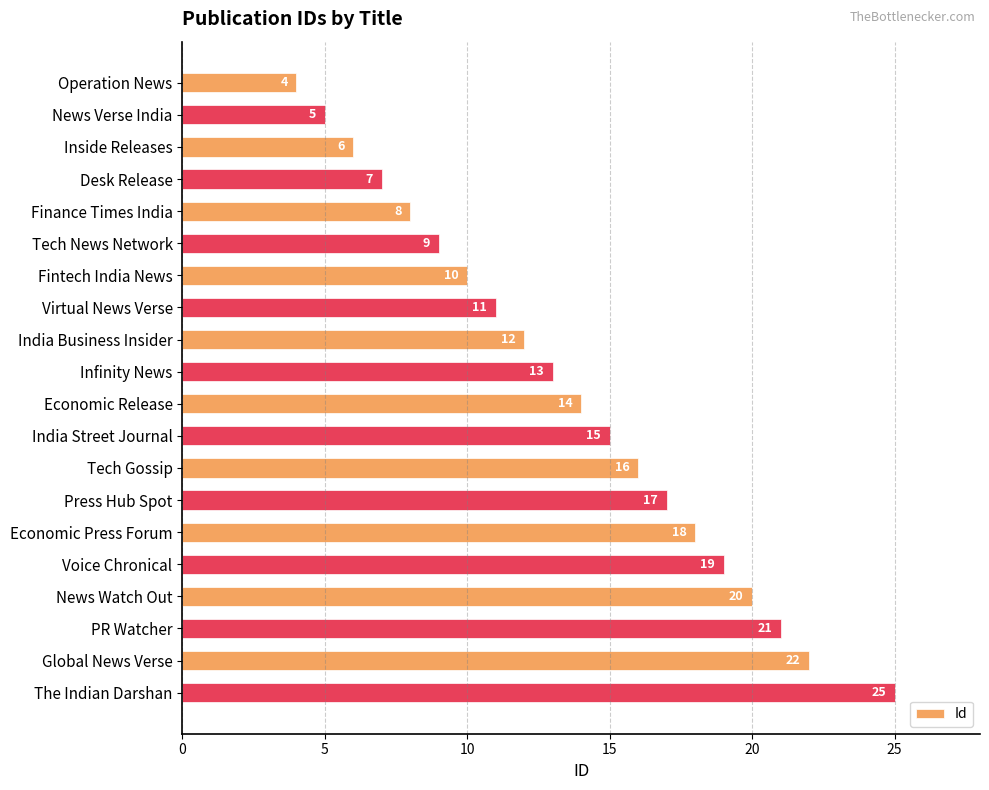

What is the sum of all values?

272